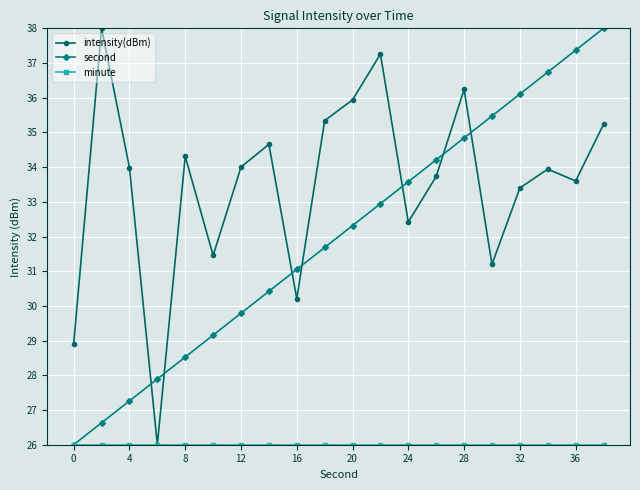

At how many categories does at least one series exceed 37?

4